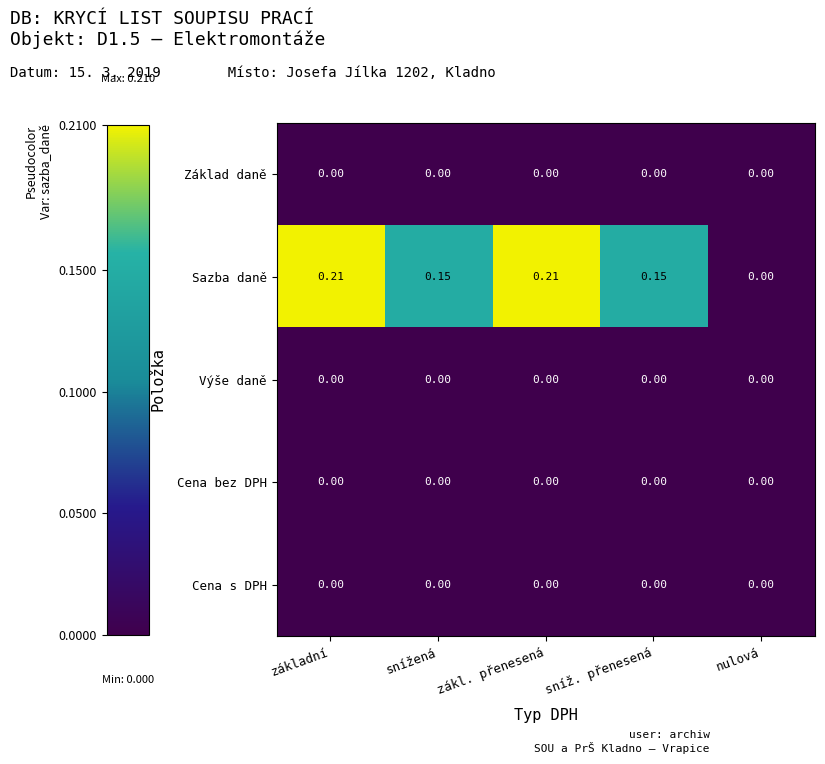

Between základní and snížená, which series saw the biggest shift?

Sazba daně